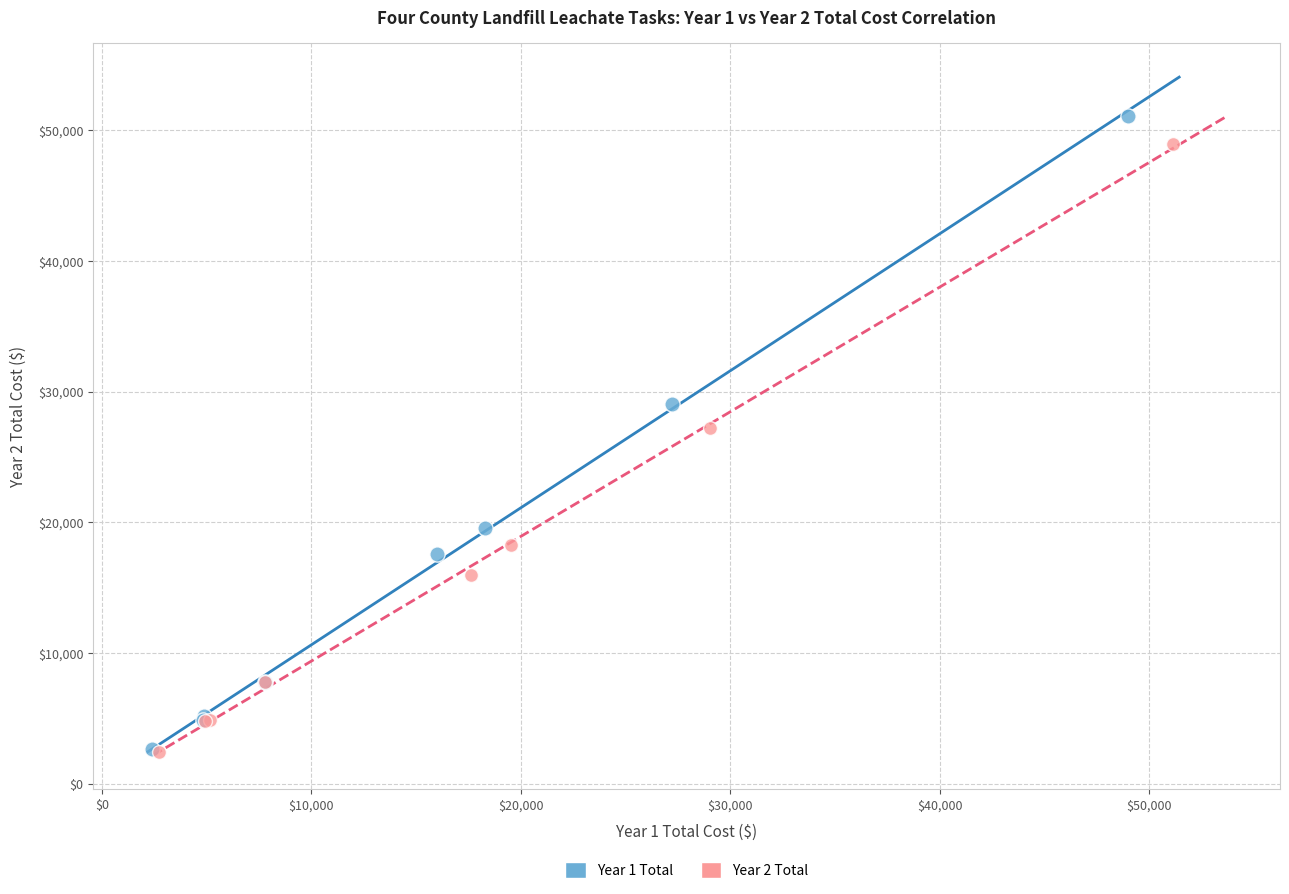

Which series has the widest spread of Y values?

Year 1 Total